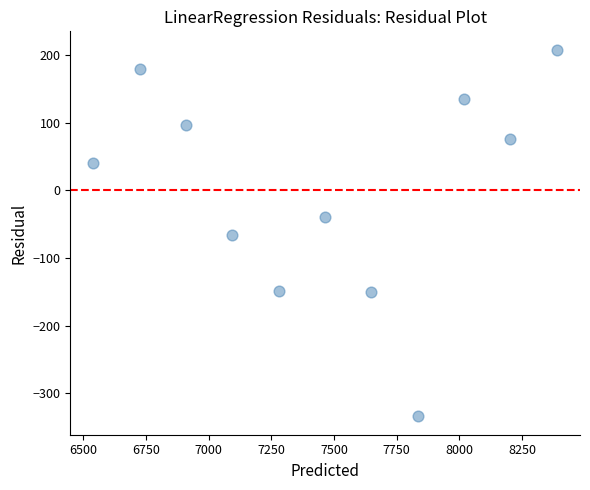

What is the range of Y values (max minus min)?

542.7